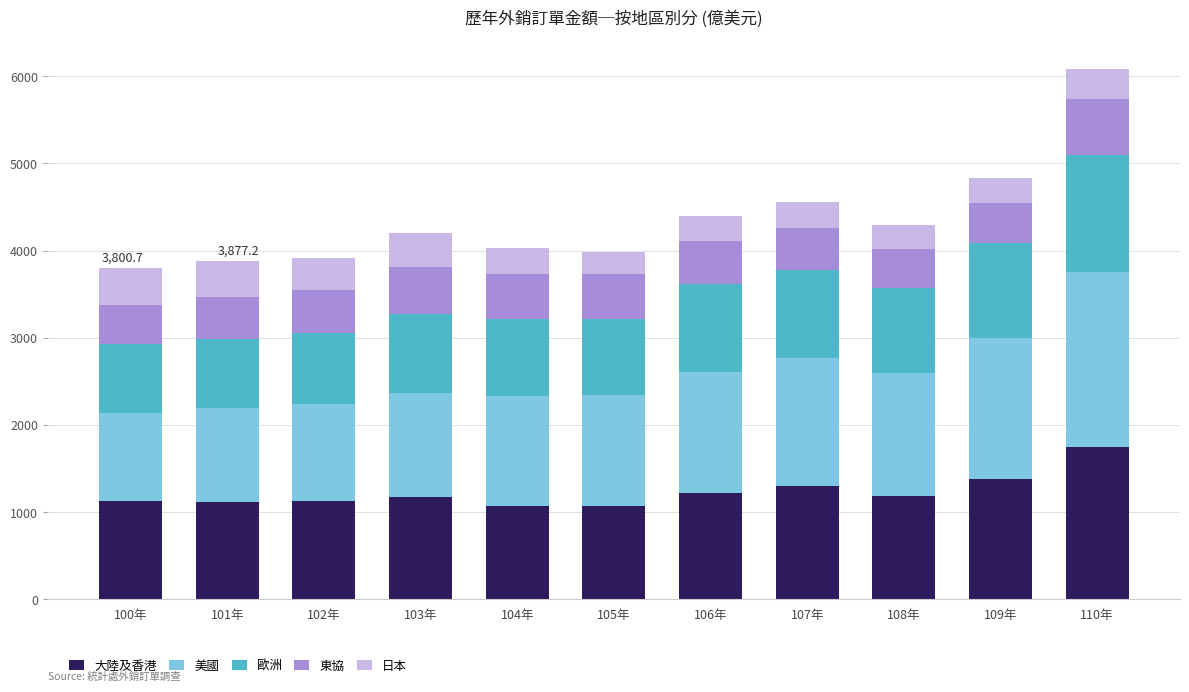

The 大陸及香港 series shows 1071.1 at 105年. True or false?

True